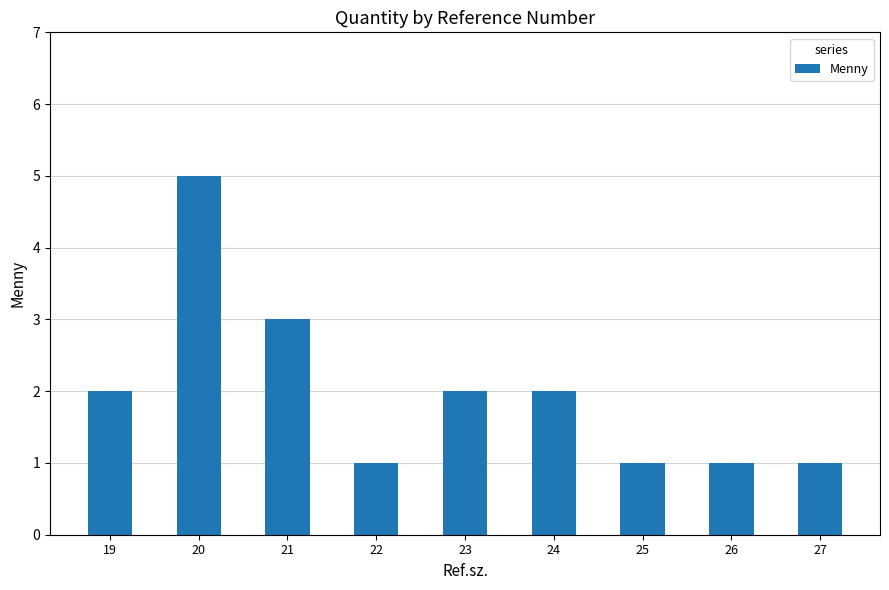

Which has a higher value, 20 or 23?

20